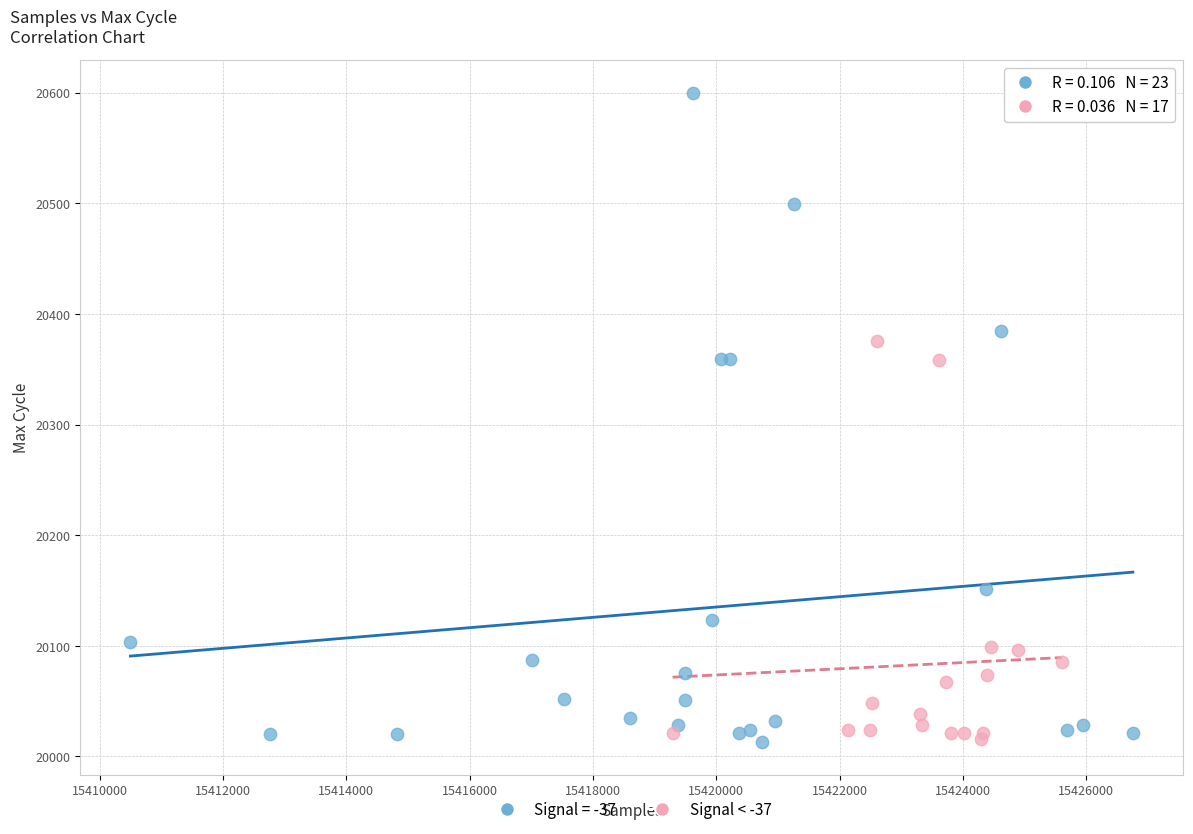

Which series reaches the maximum Y coordinate?

Signal = -37